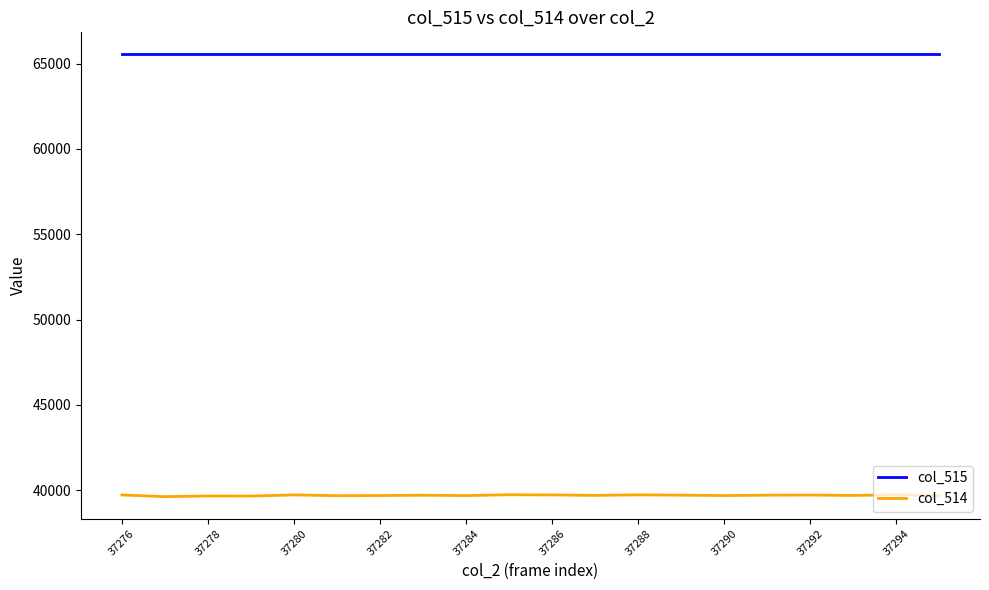

True or false: col_515 and col_514 cross at least once.

False